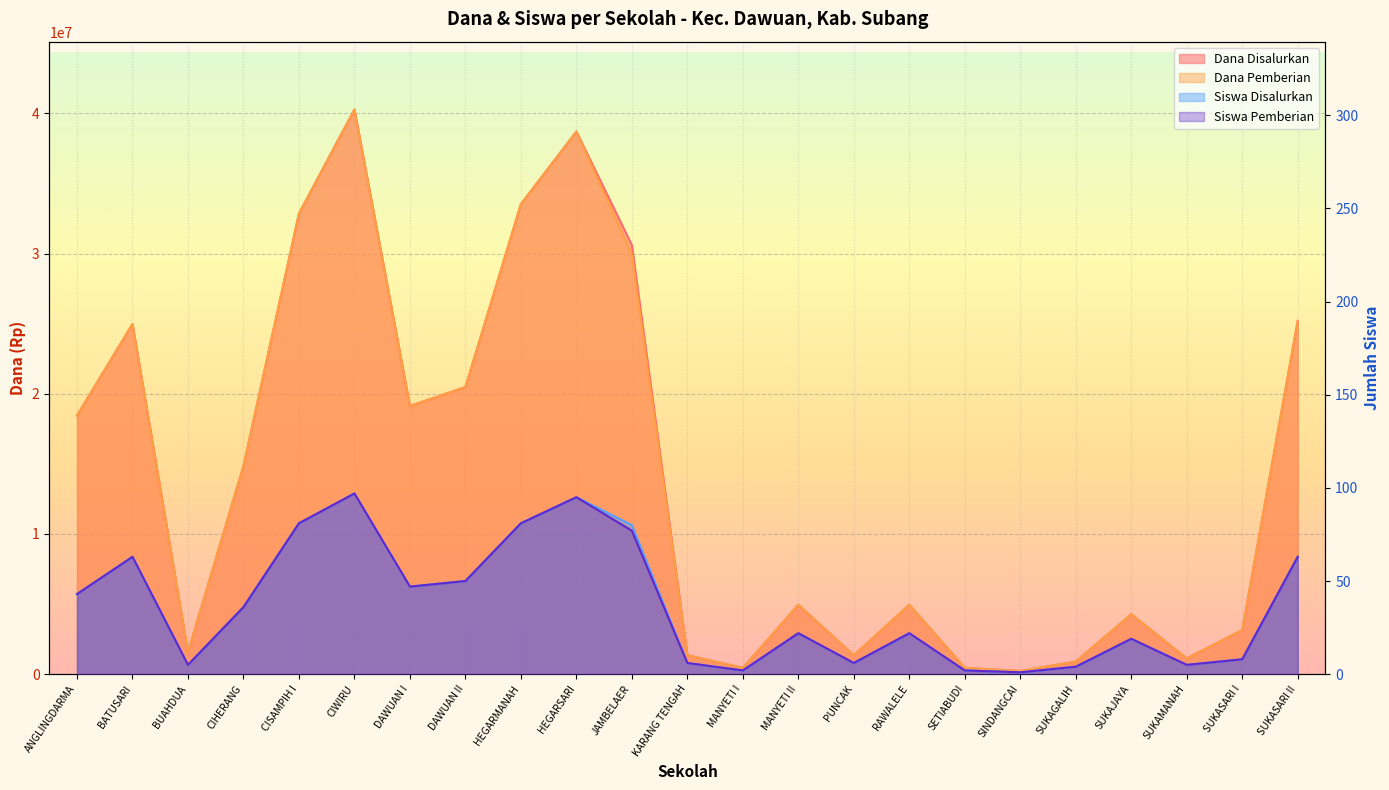

Between HEGARSARI and SINDANGCAI, which series saw the biggest shift?

Dana Disalurkan